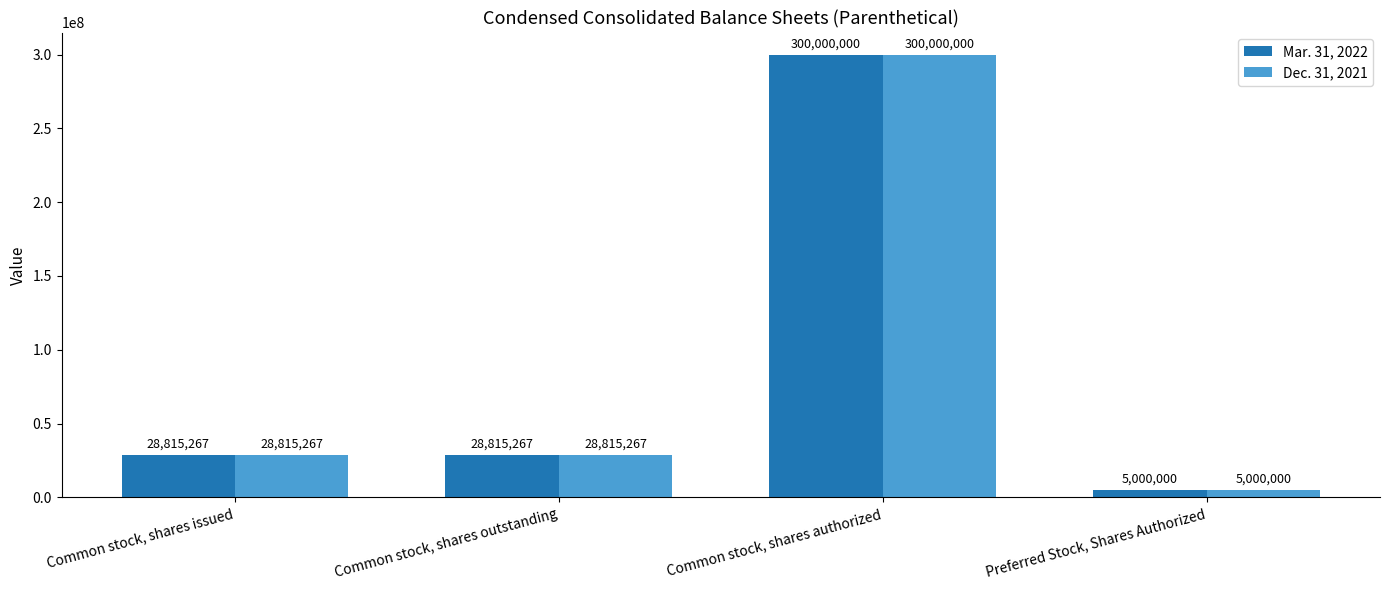

How many groups of bars are there?

4